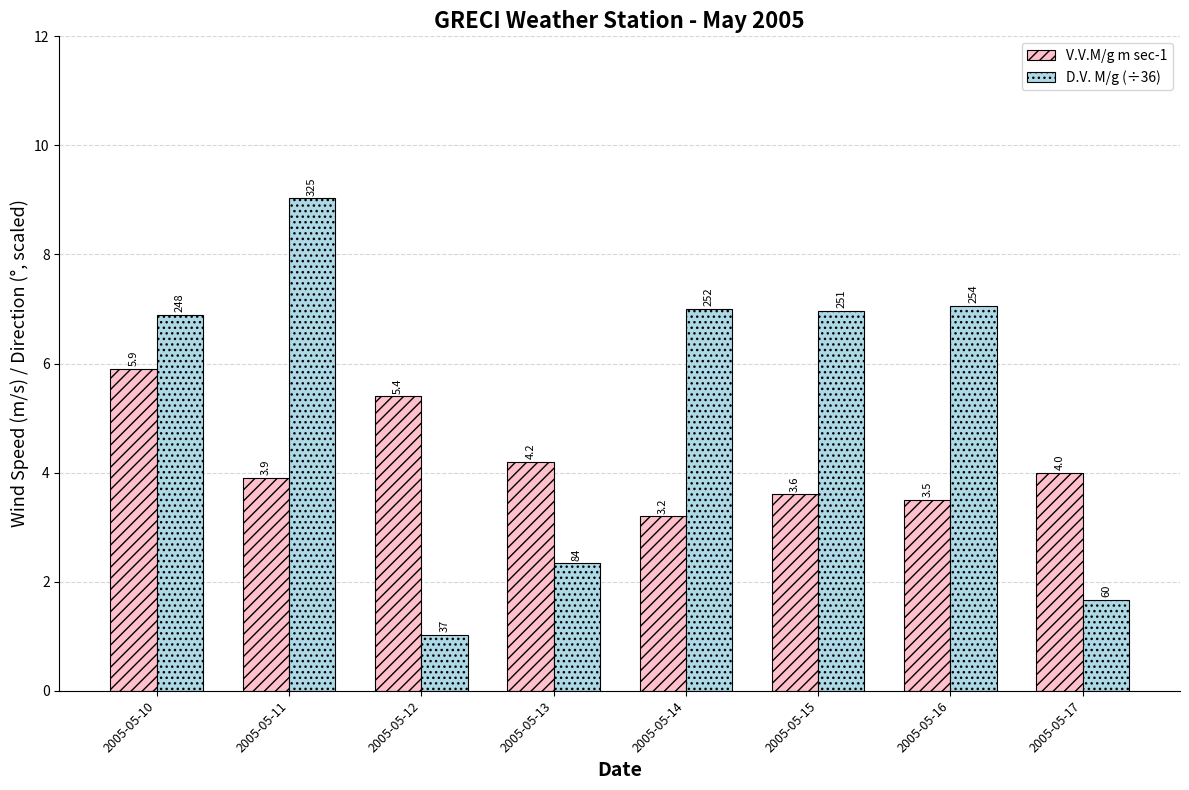

Where is V.V.M/g m sec-1 nearest to the value 4?

2005-05-17